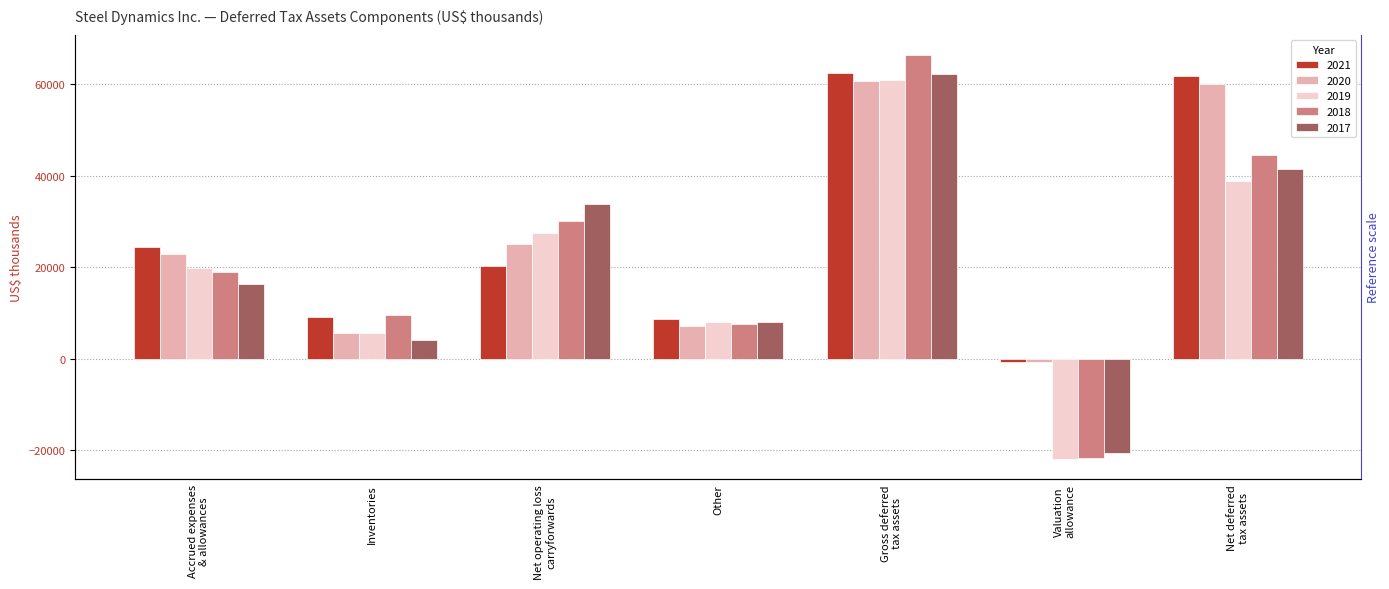

True or false: 2019 has a value of 60891 at Gross deferred
tax assets.

True